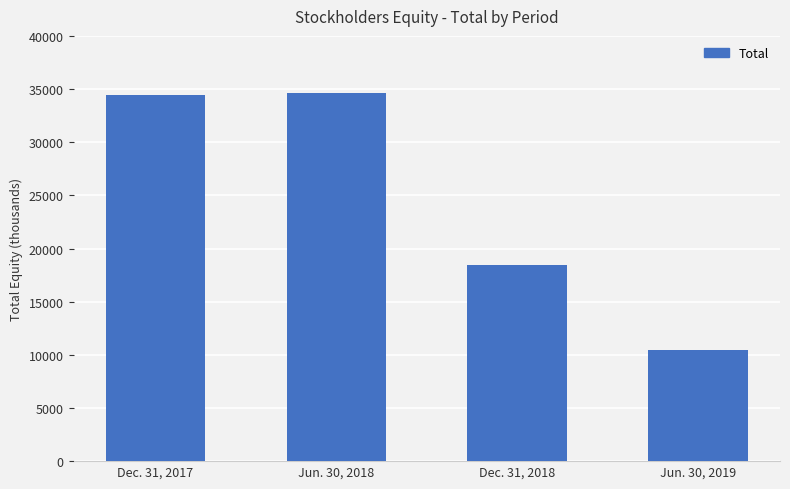

The chart shows a value of 23167 at Jun. 30, 2018. True or false?

False